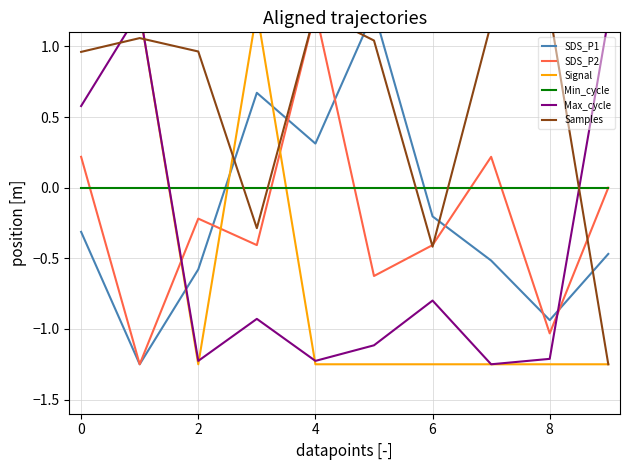

Which series has the largest range (max minus min)?

SDS_P1